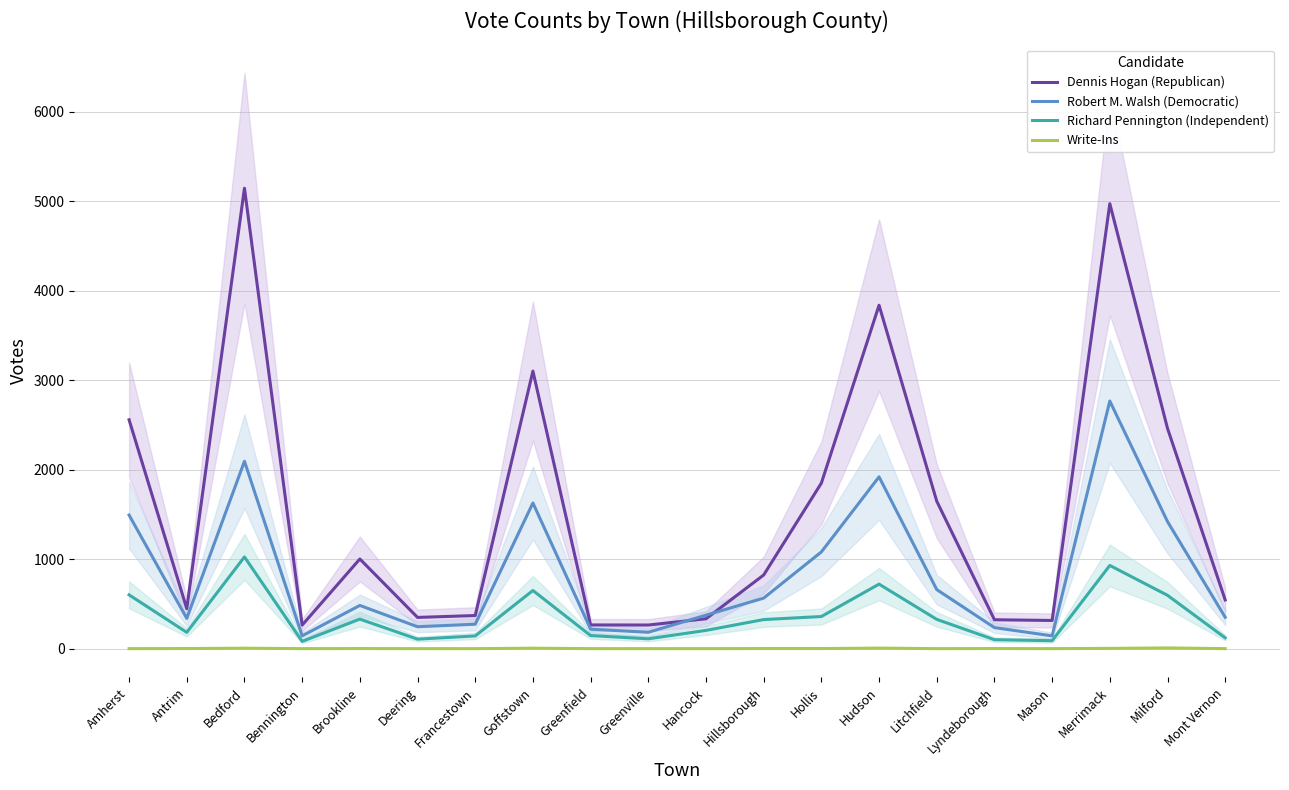

What is the average value of the Robert M. Walsh (Democratic) series?

831